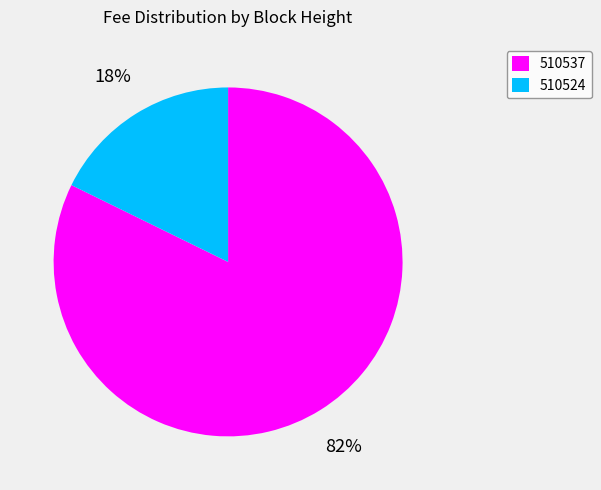

To the nearest percent, what is the combined percentage of 510524 and 510537?

100%